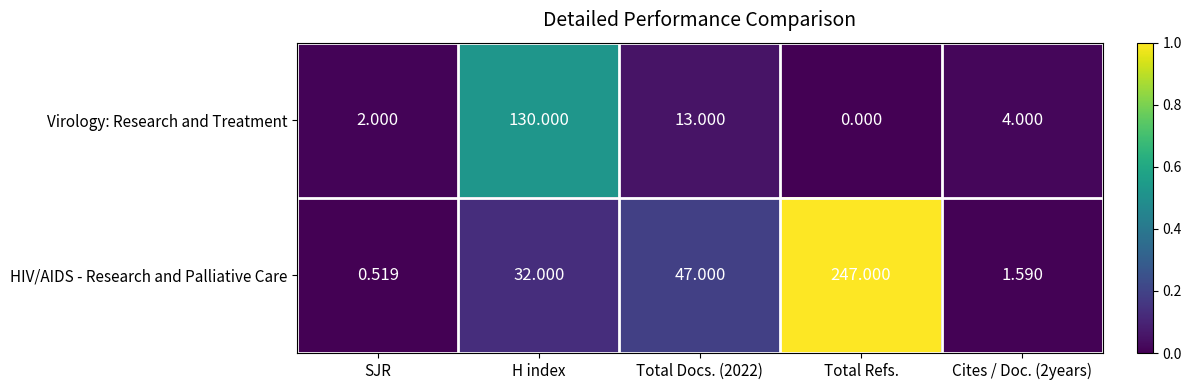

Which series has the widest spread of values?

HIV/AIDS - Research and Palliative Care